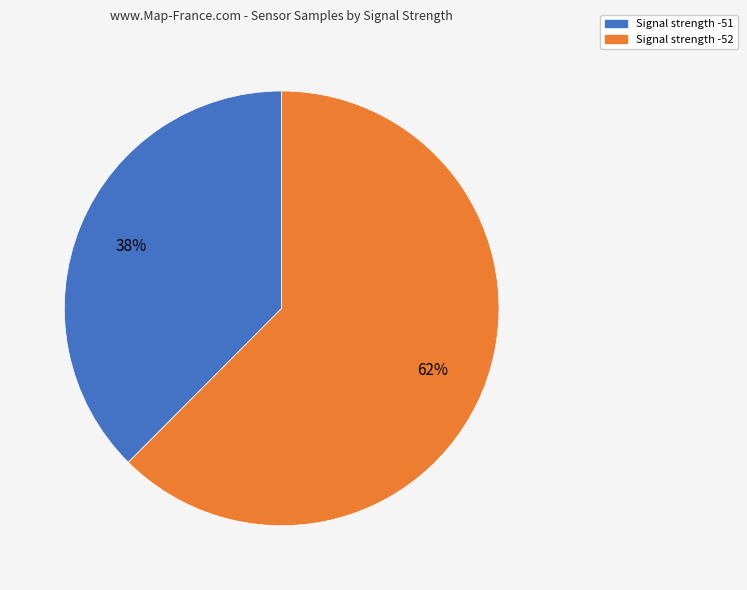

Count the number of slices in the pie.

2